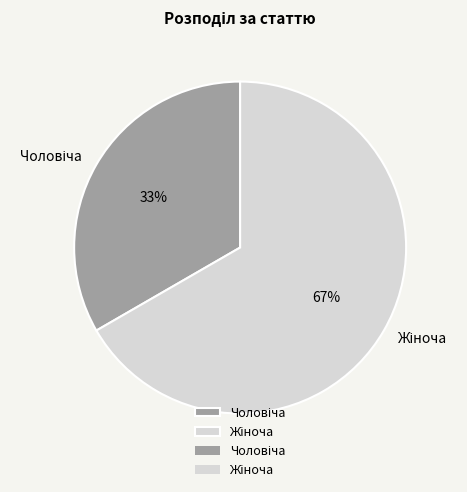

To the nearest percent, what is the average slice percentage?

50%